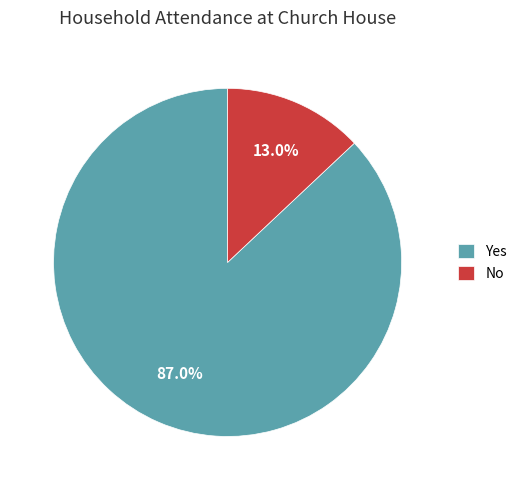

Count the number of slices in the pie.

2